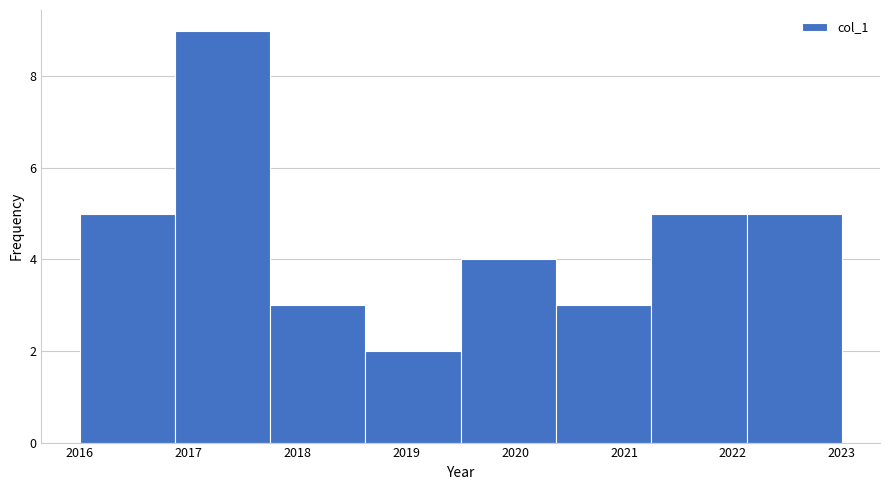

Reading left to right, list every bar in this chart as the range it spans on the x-axis followed by its height. Neither the bar edges nor the heights are printed on the chart, so give them approximately, as read against the axes.

2016.0 to 2016.9: 5
2016.9 to 2017.8: 9
2017.8 to 2018.6: 3
2018.6 to 2019.5: 2
2019.5 to 2020.4: 4
2020.4 to 2021.3: 3
2021.3 to 2022.1: 5
2022.1 to 2023.0: 5